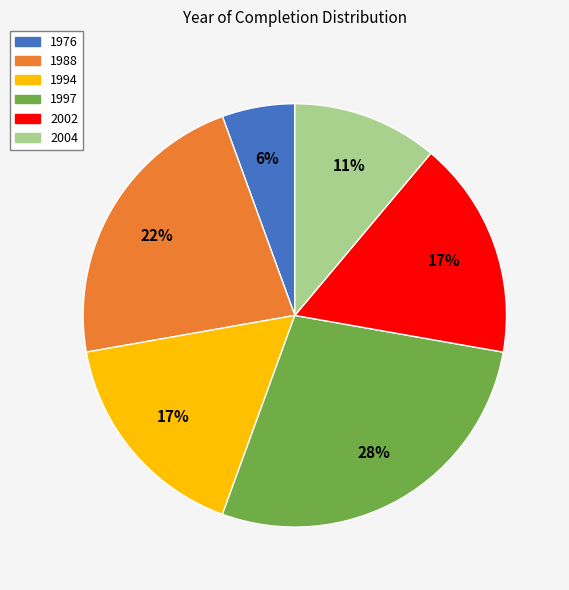

Is the sum of 1997 and 2002 greater than half?

No